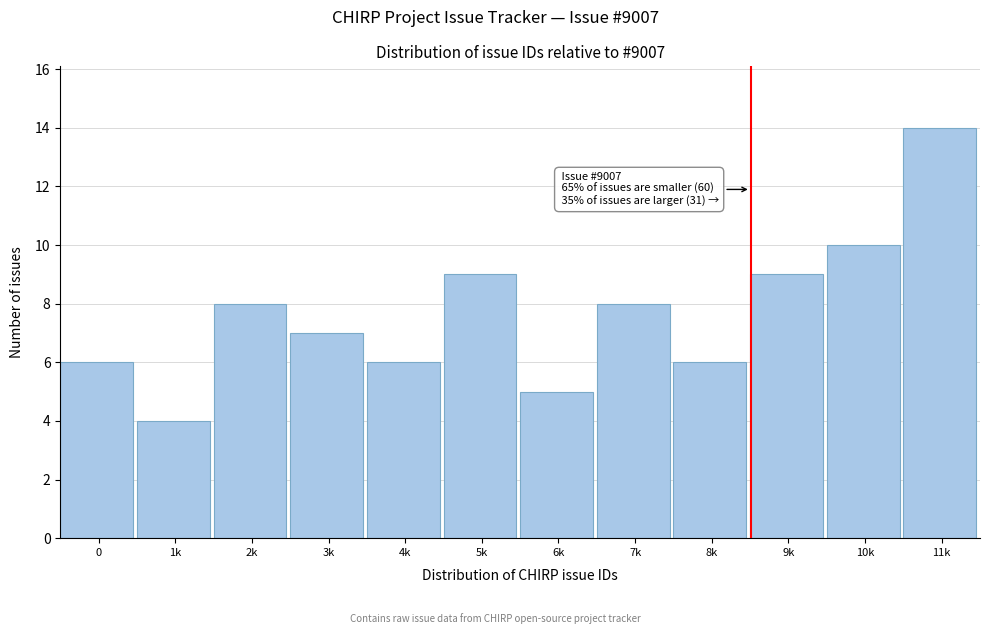

Reading left to right, list all the values displayed in this chart.

0=6	1k=4	2k=8	3k=7	4k=6	5k=9	6k=5	7k=8	8k=6	9k=9	10k=10	11k=14